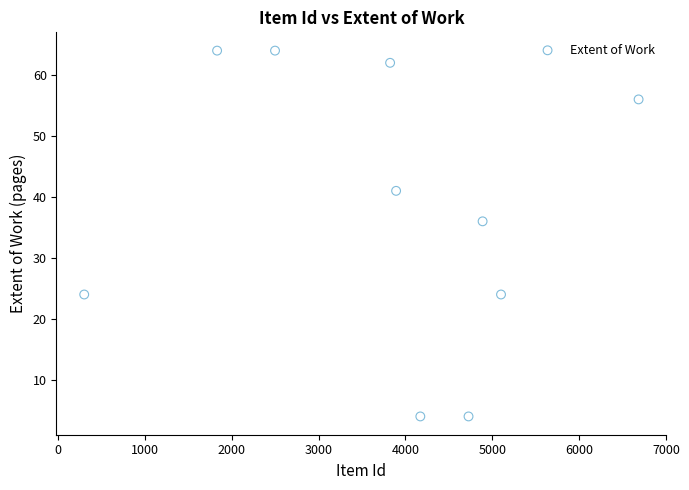

What is the average Y value?

38